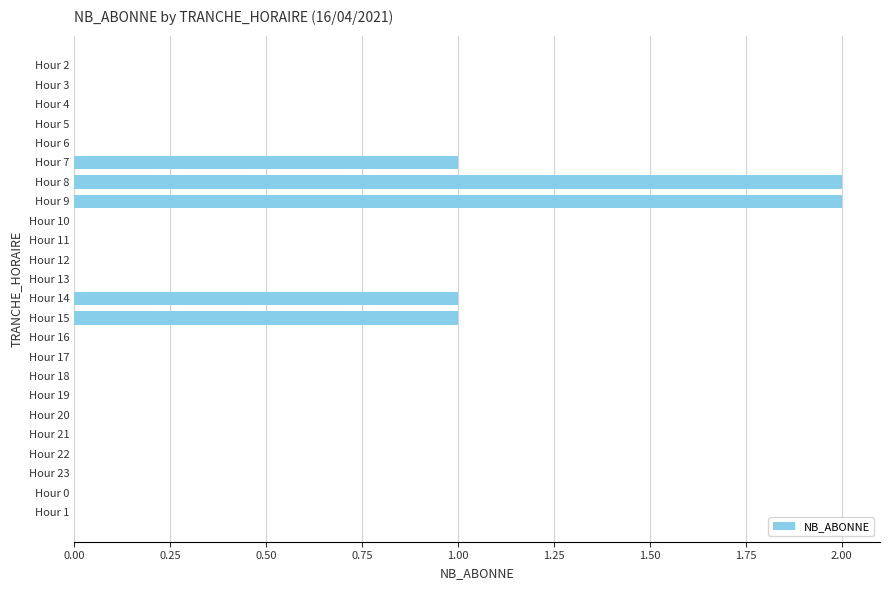

How many series are shown in this chart?

1